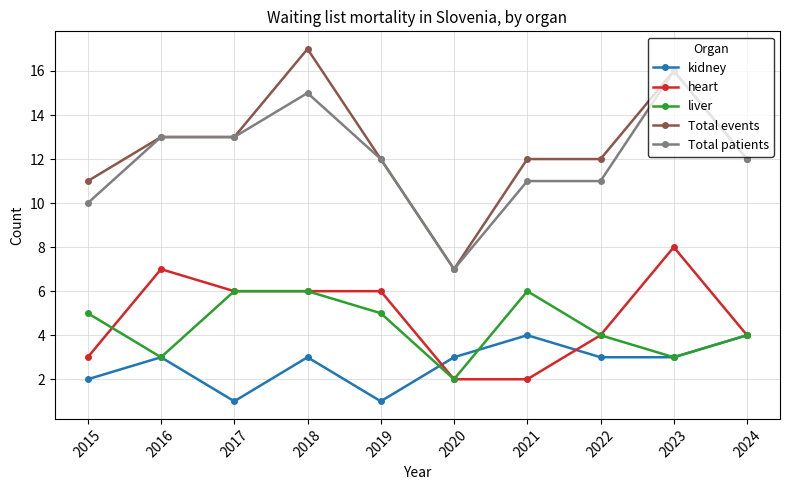

What is the approximate value of heart at 2024?

4